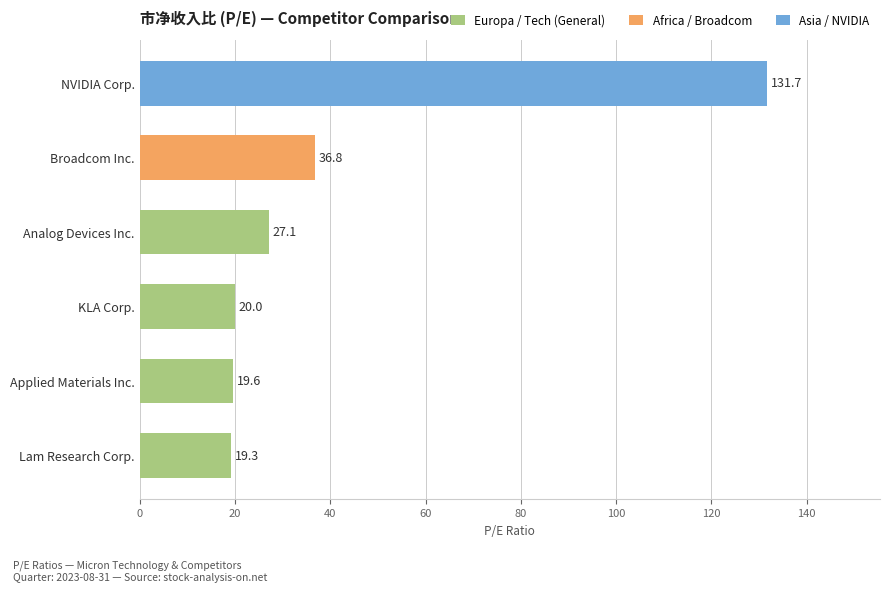

How many bars are there in total?

6